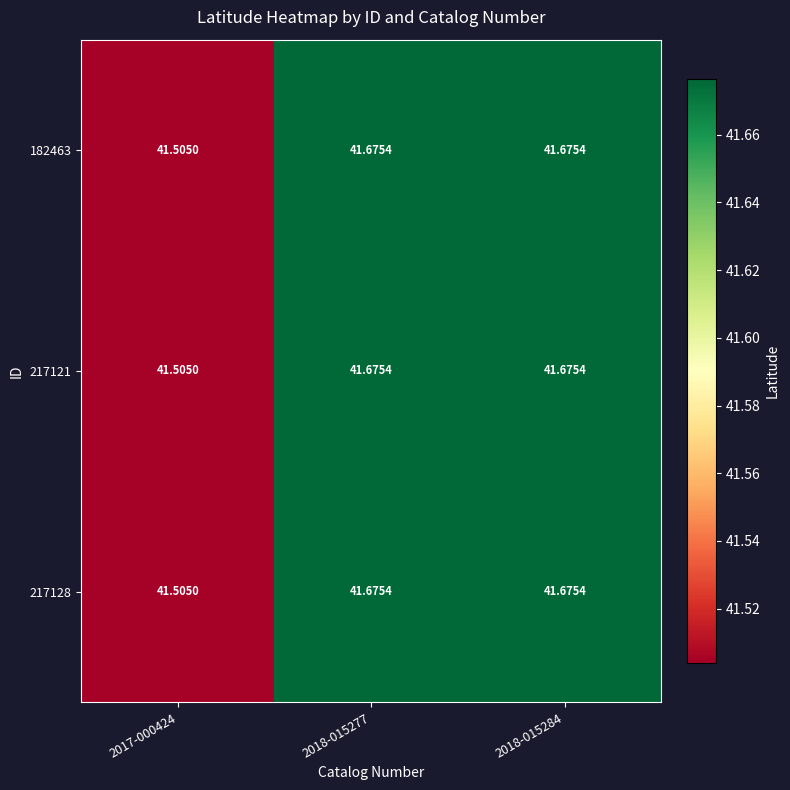

What is the maximum value shown in the chart?

41.7